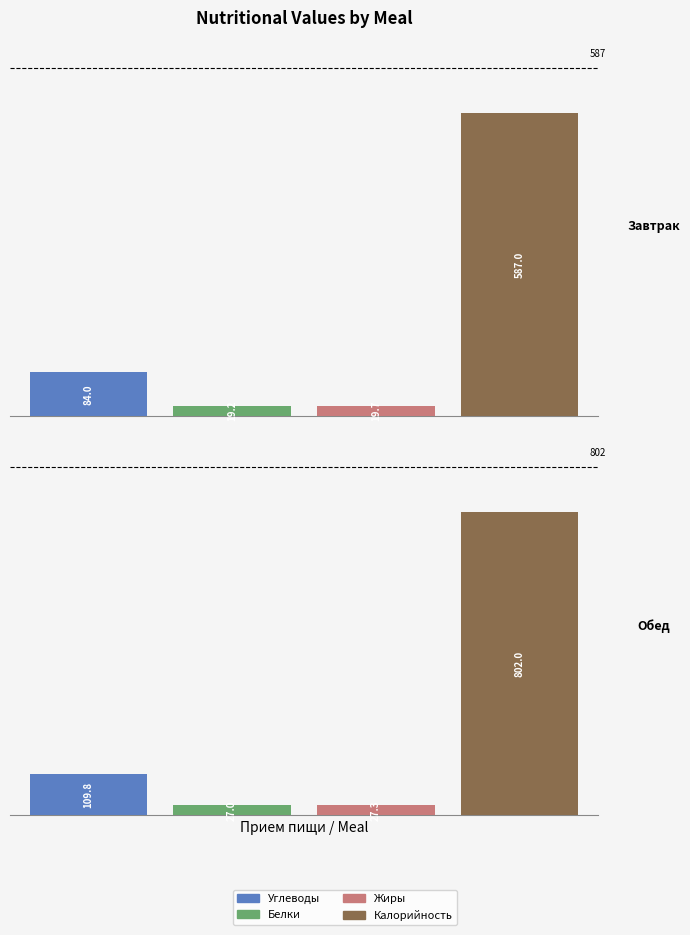

Which label corresponds to the largest value in the chart?

Обед